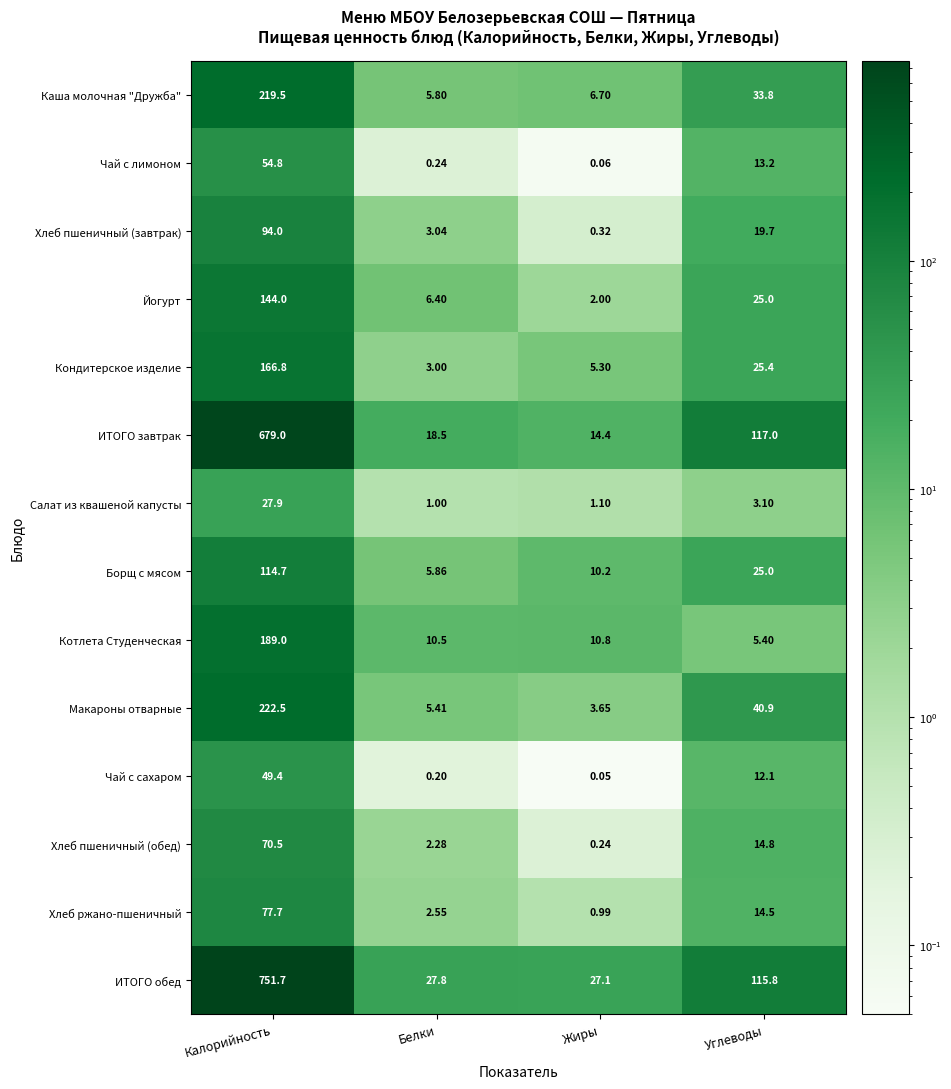

What is the spread (max minus min) of values at Углеводы?

113.9